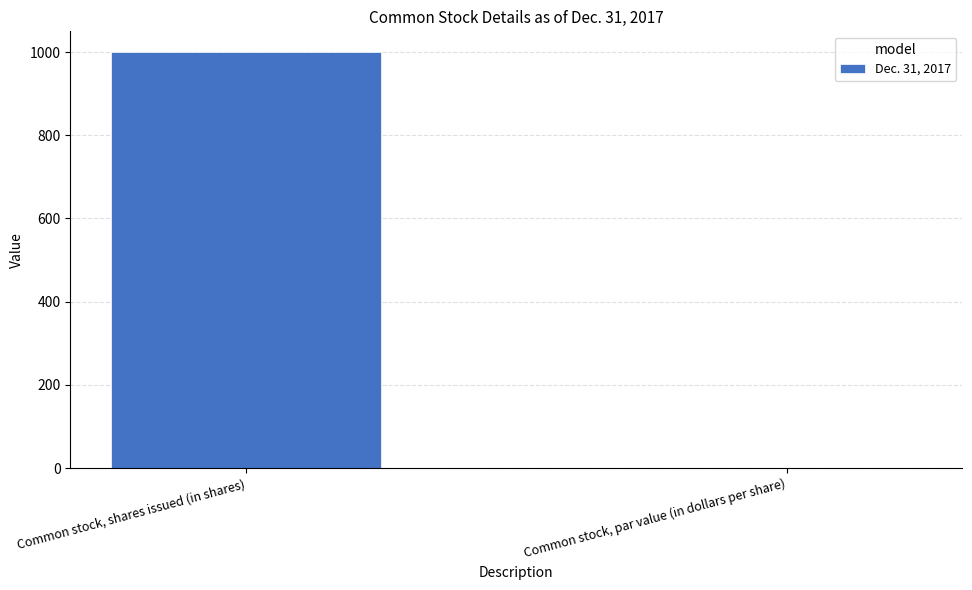

True or false: the data shows 1000.0 at Common stock, shares issued (in shares).

True